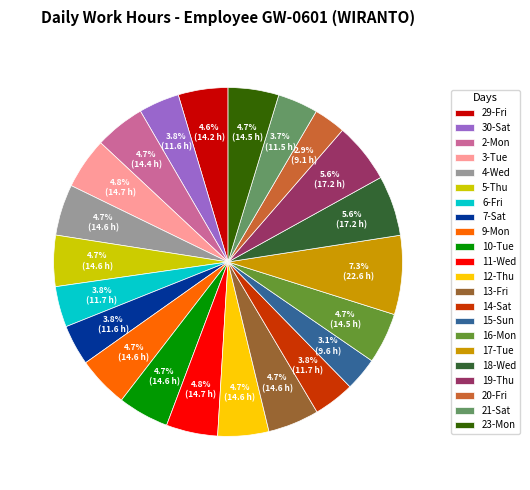

What is the largest slice in the pie chart?

17-Tue